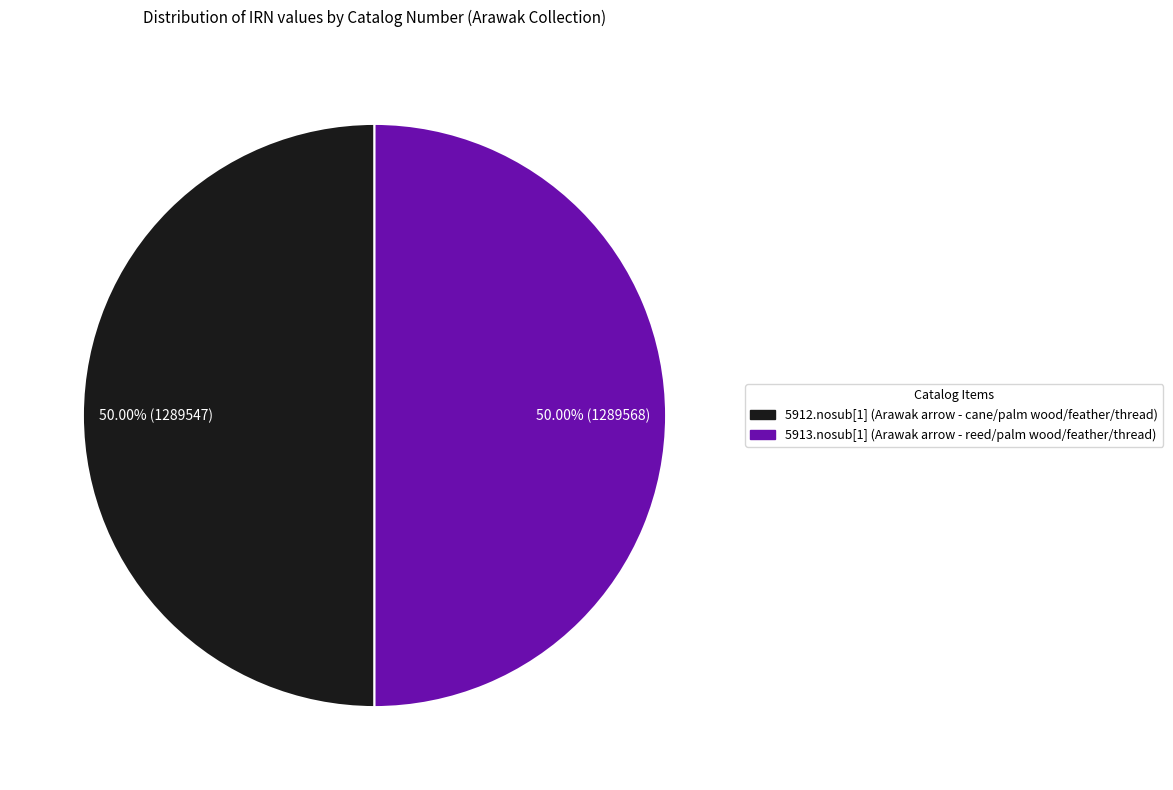

Approximately how many times larger is the value at 5913.nosub[1] (Arawak arrow - reed/palm wood/feather/thread) compared to 5912.nosub[1] (Arawak arrow - cane/palm wood/feather/thread)?

1.0